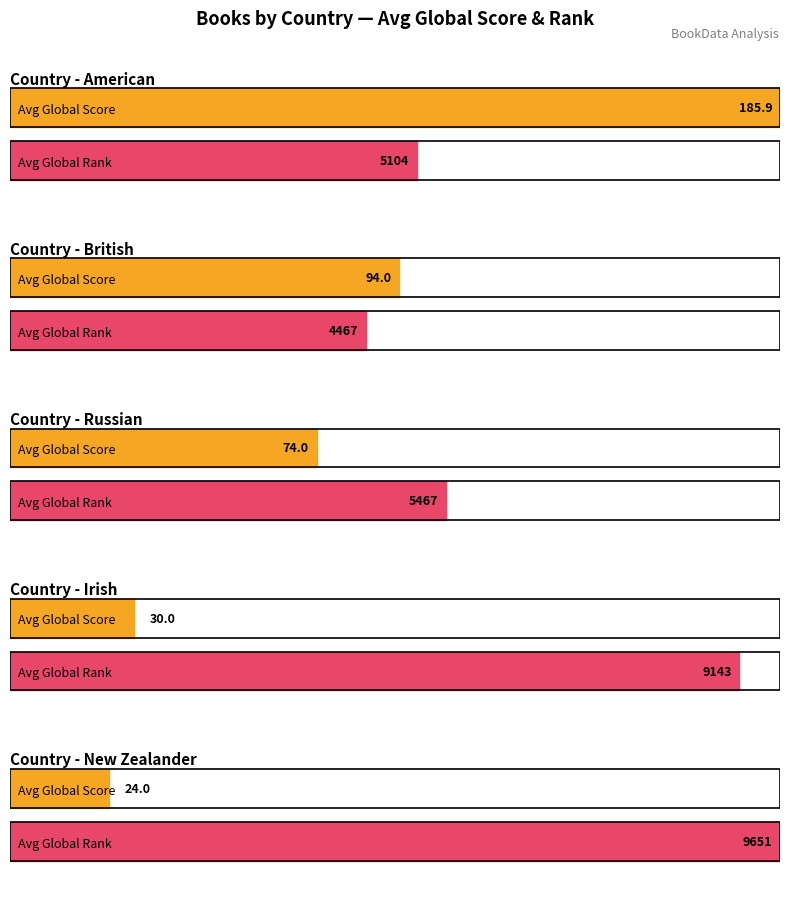

The Global Score series shows 190 at American. True or false?

False